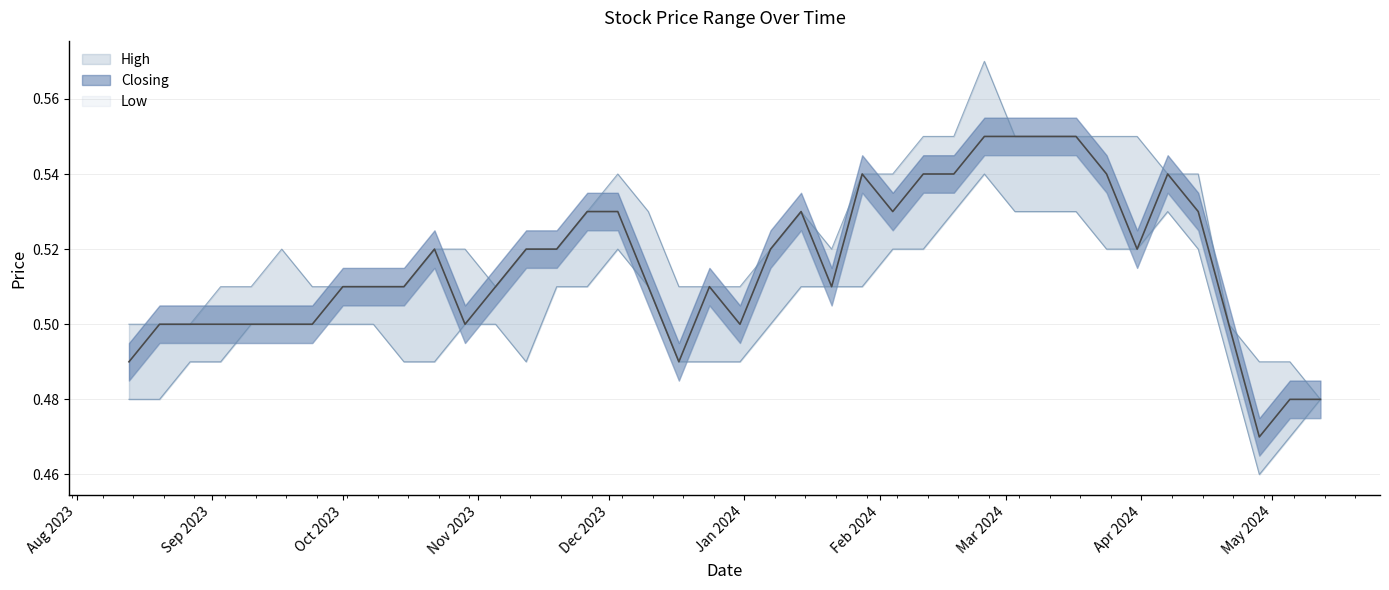

What is the difference between the maximum and second lowest values in the Closing series?

0.1